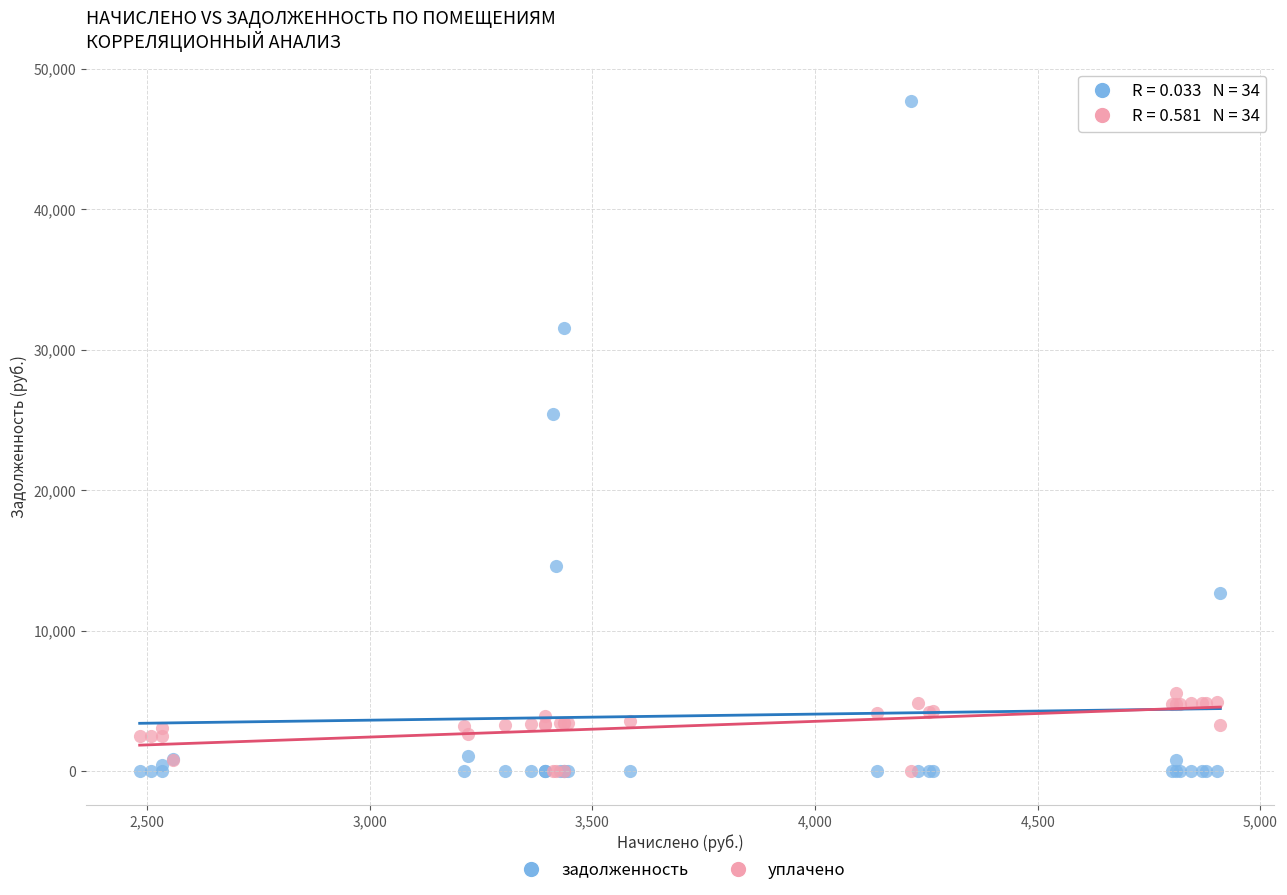

Across all series, what Y value is closest to 23856?

25463.2